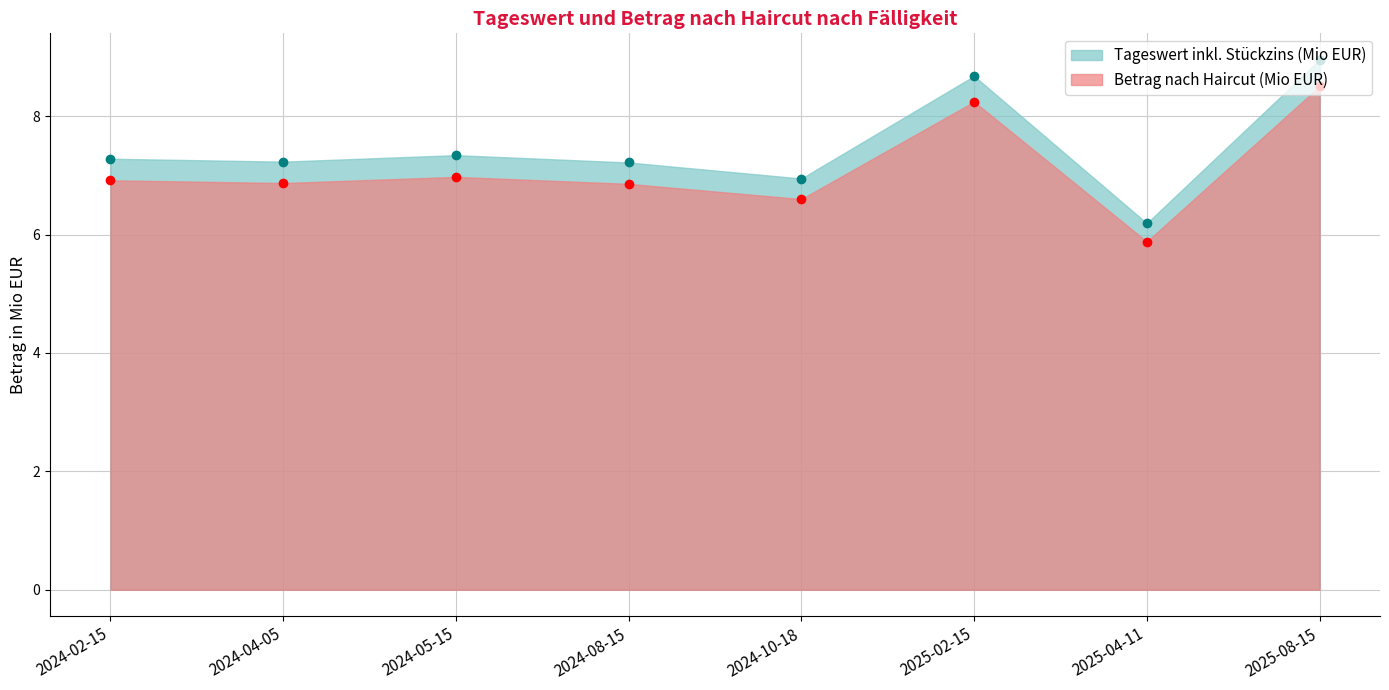

Which series has the largest total across all categories?

Tageswert inkl. Stückzins (Mio EUR)